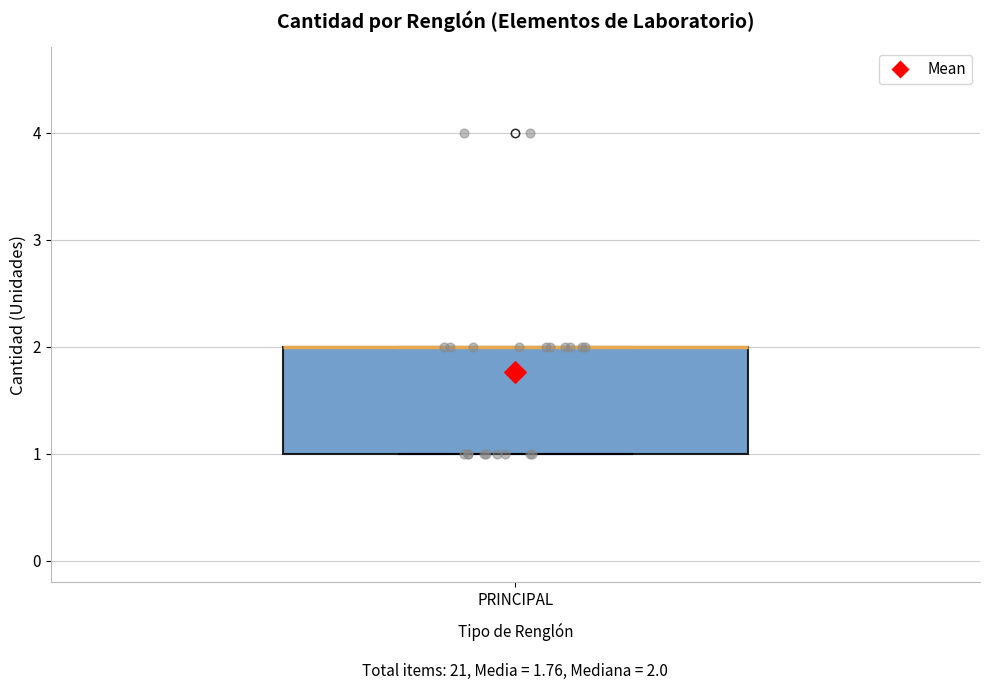

Transcribe this box plot: give where the median line is, the range the box spans, and where the two whiskers end, as read against the y-axis. The values are not printed on the chart, so give them approximately, as read against the axis.

median 2 (drawn on the box's upper edge), box 1 to 2, whiskers 1 to 2